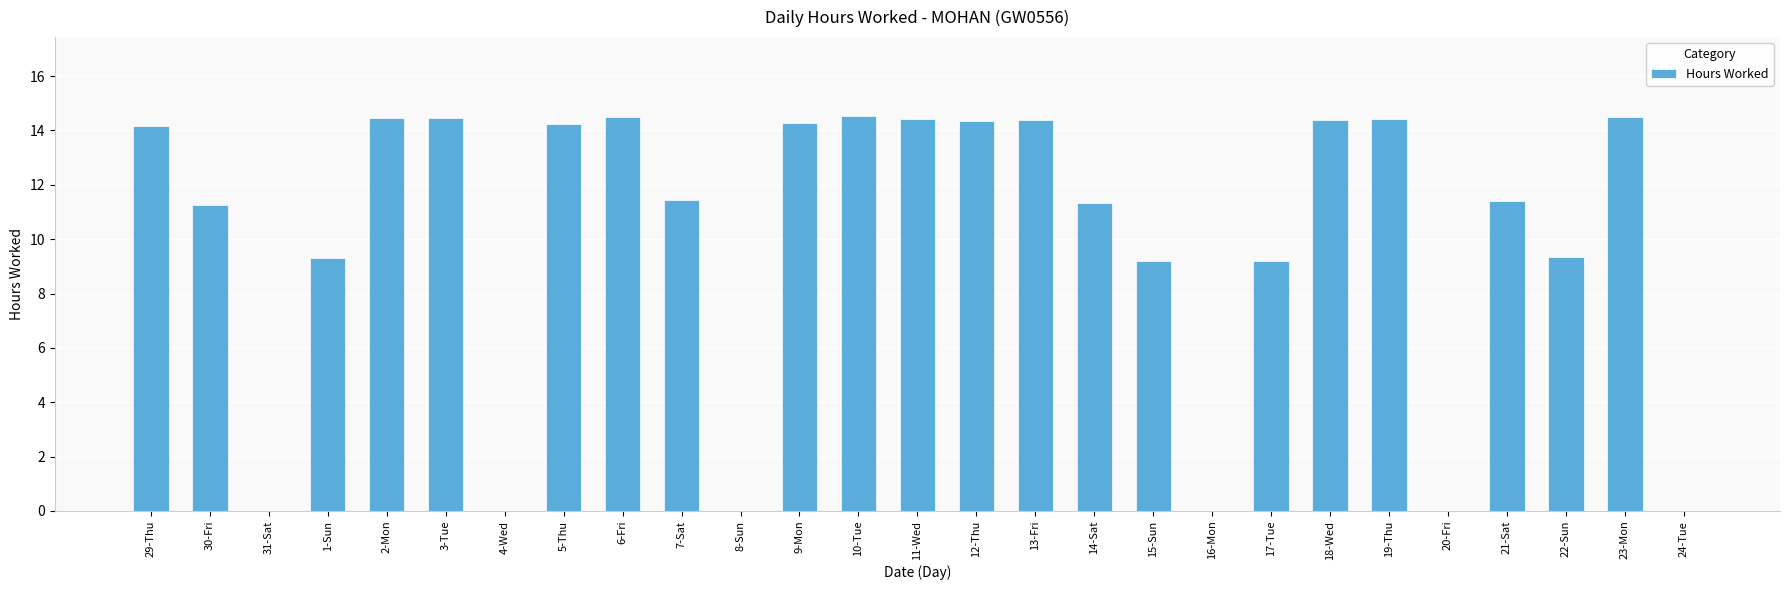

What is the greatest value displayed?

14.5